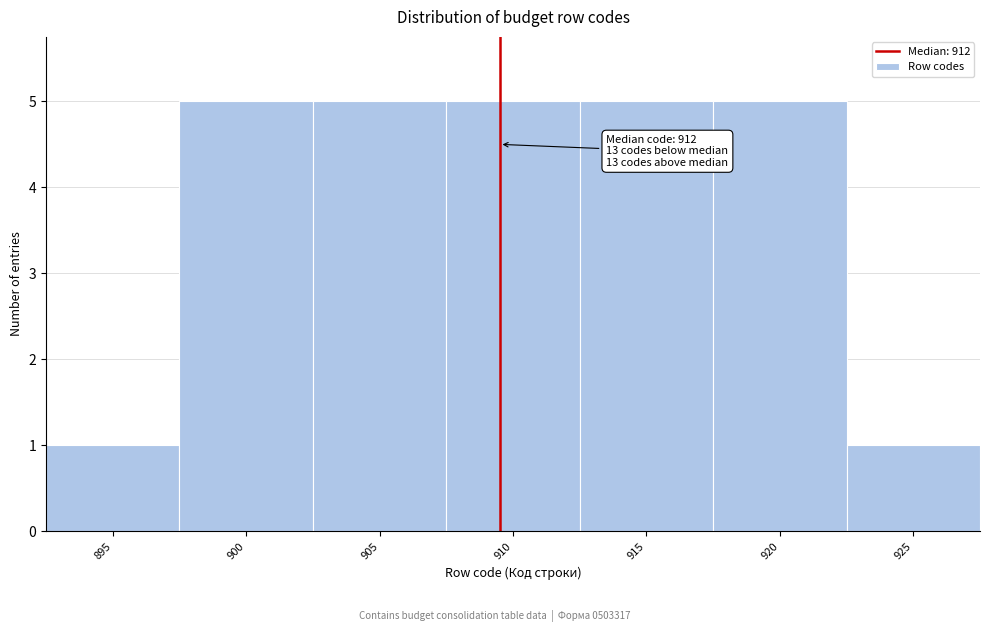

Reading left to right, list all the values displayed in this chart.

895=1	900=5	905=5	910=5	915=5	920=5	925=1